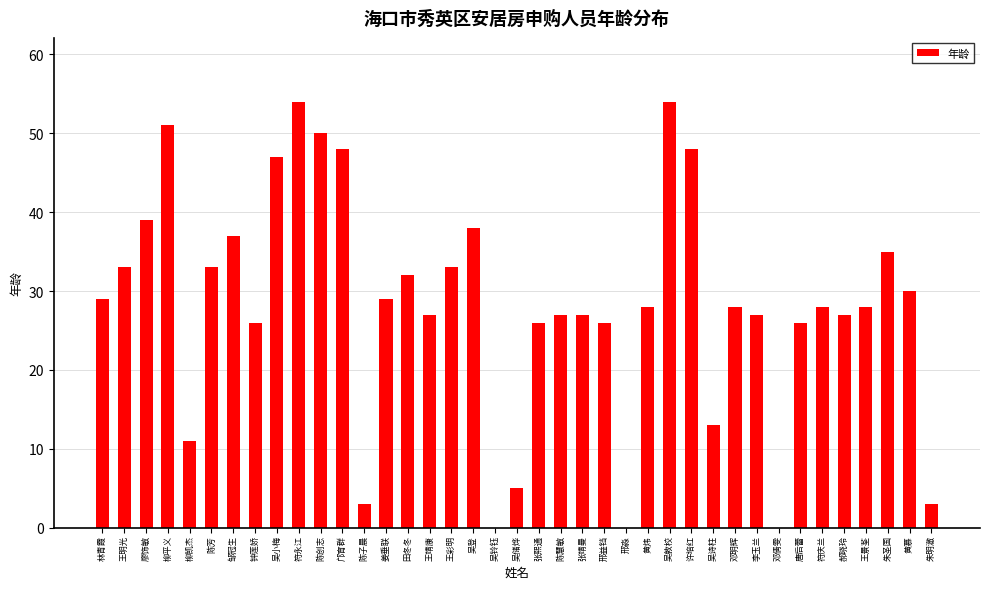

What is the maximum value shown in the chart?

54